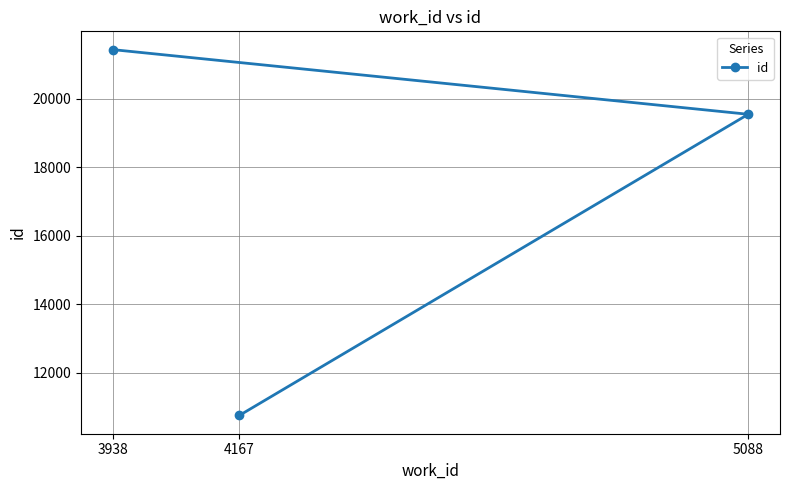

What is the change in value from 4167 to 3938?

+10688